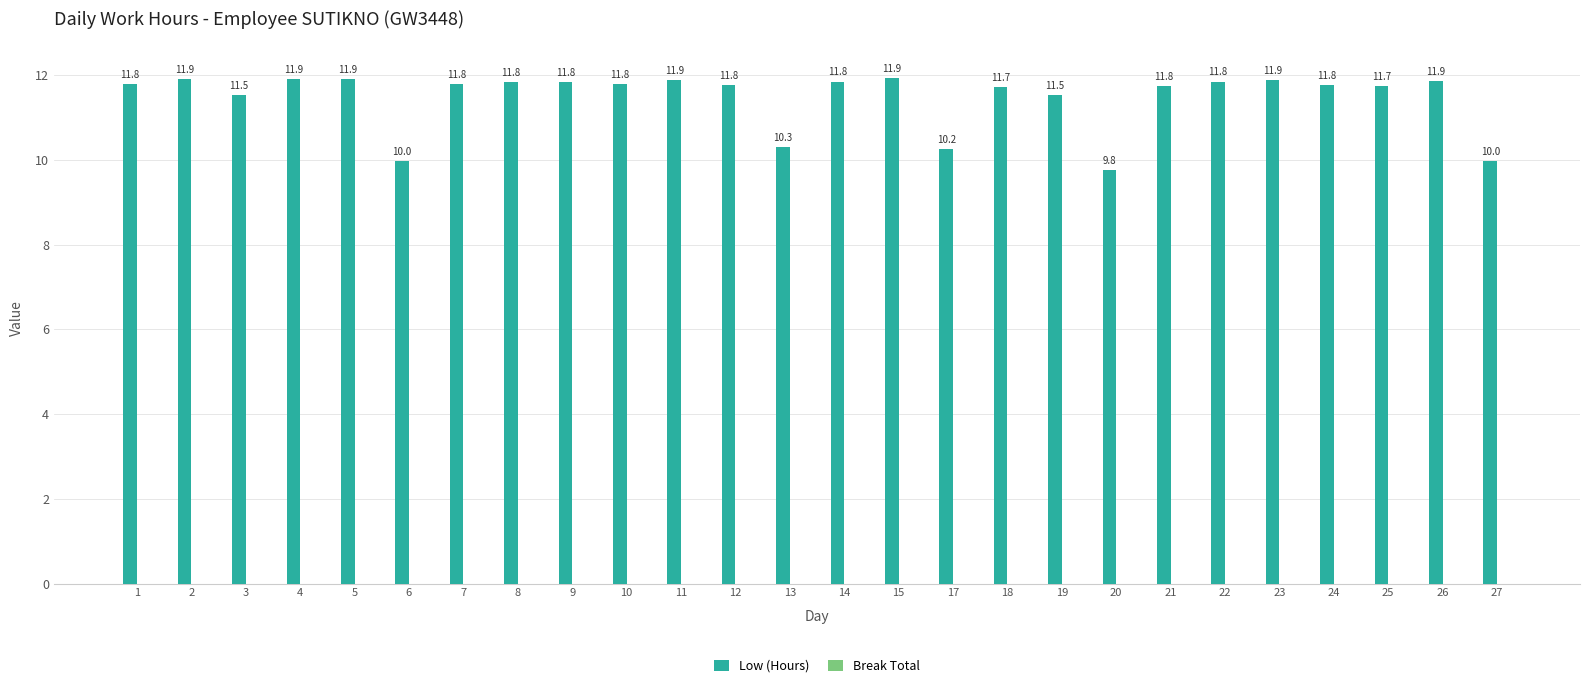

Does the chart contain stacked bars?

No